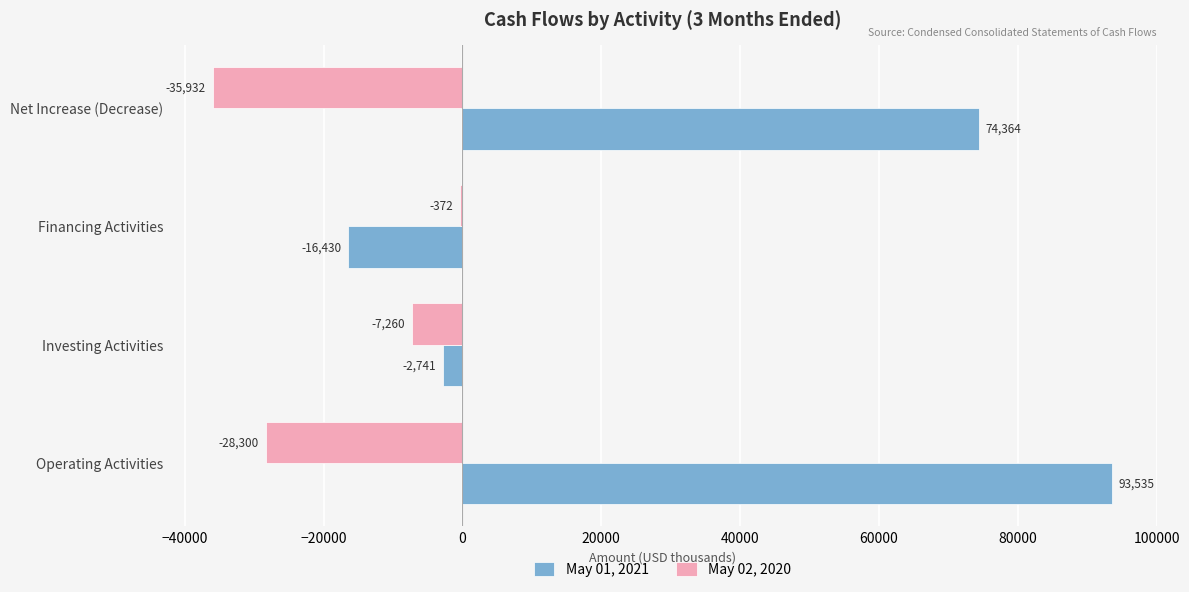

Which series has the largest total across all categories?

May 01, 2021